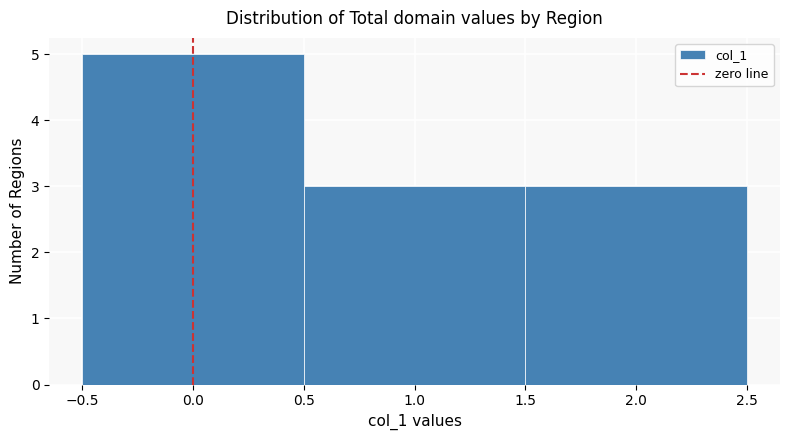

Which range on the x-axis has the tallest bar?

-0.5 to 0.5